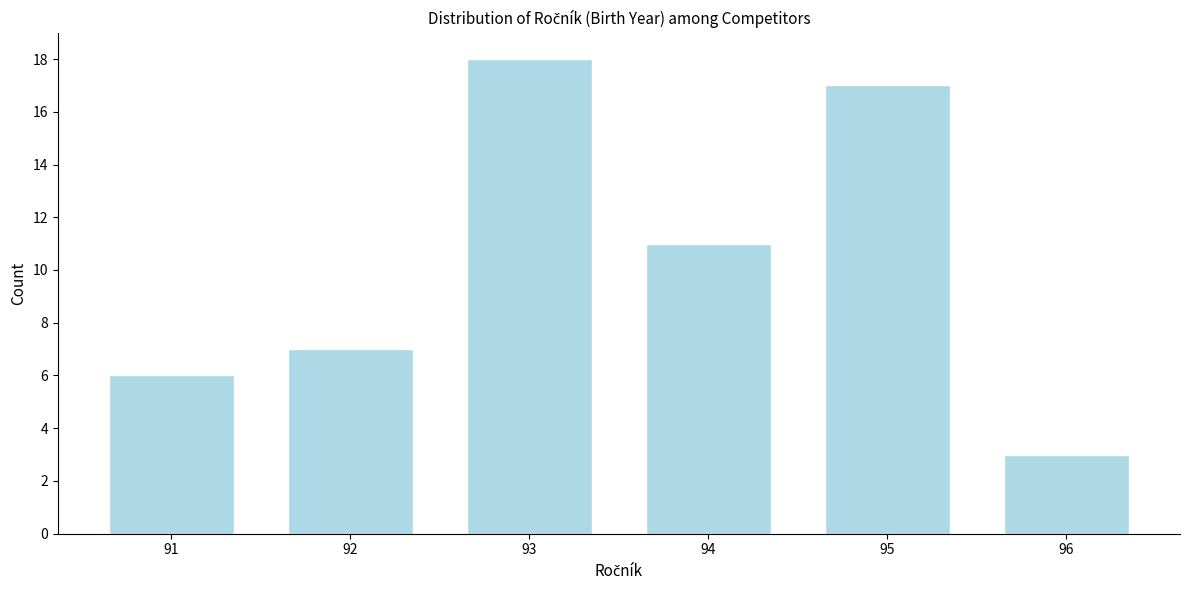

Reading left to right, transcribe all the data shown in this chart.

6	7	18	11	17	3